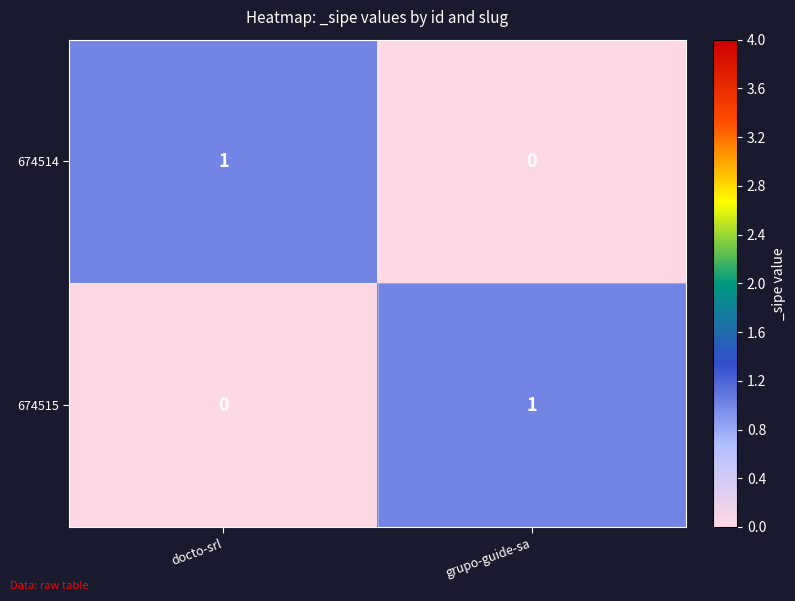

What is the difference between the highest and lowest values at docto-srl?

1